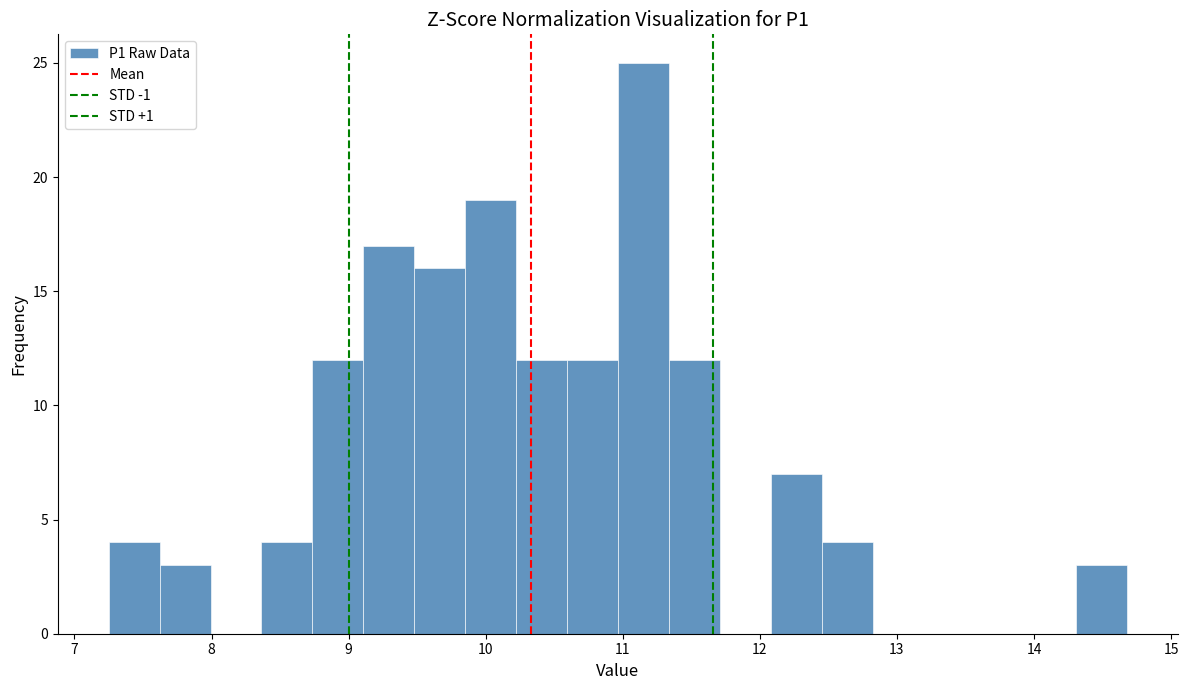

Read against the x-axis, roughly where is the centre of the tallest bar?

11.2